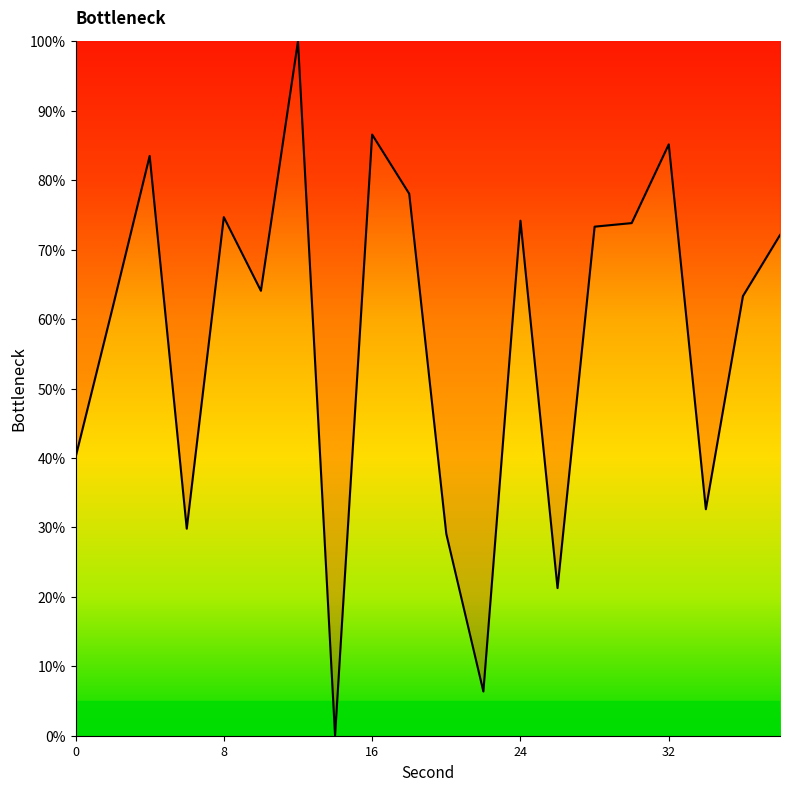

What is the difference between the maximum and minimum values?

100.0